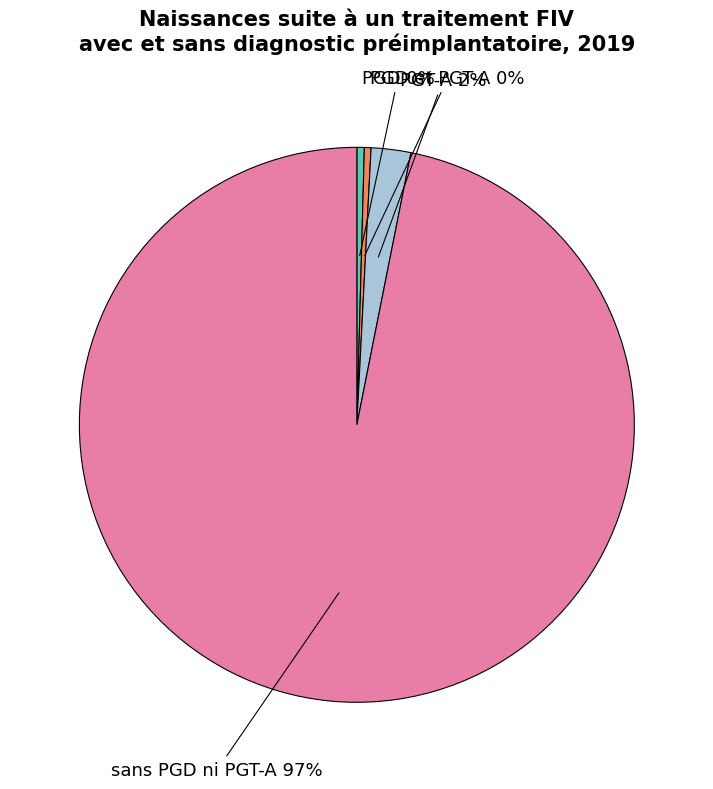

Which has a higher value, PGT-A or PGD et PGT-A?

PGT-A